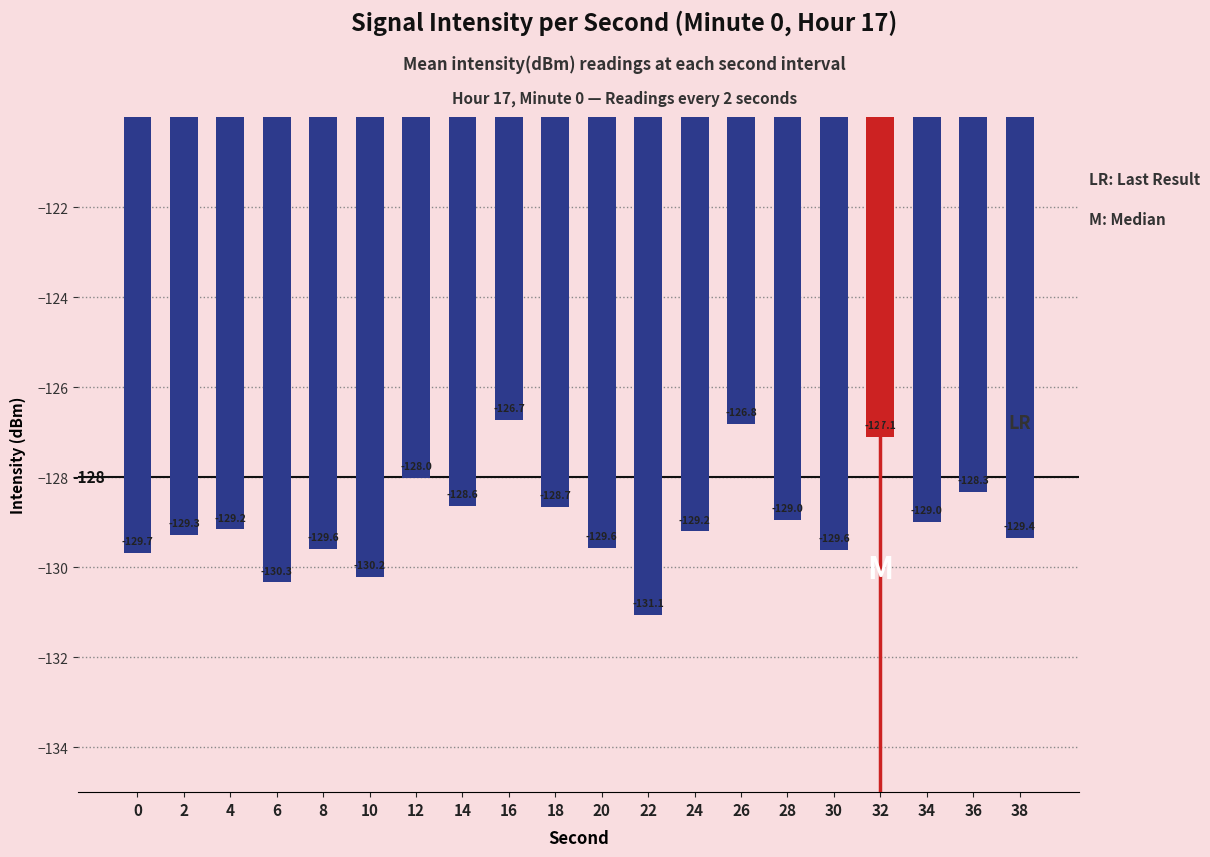

Between 8 and 38, which is larger?

38